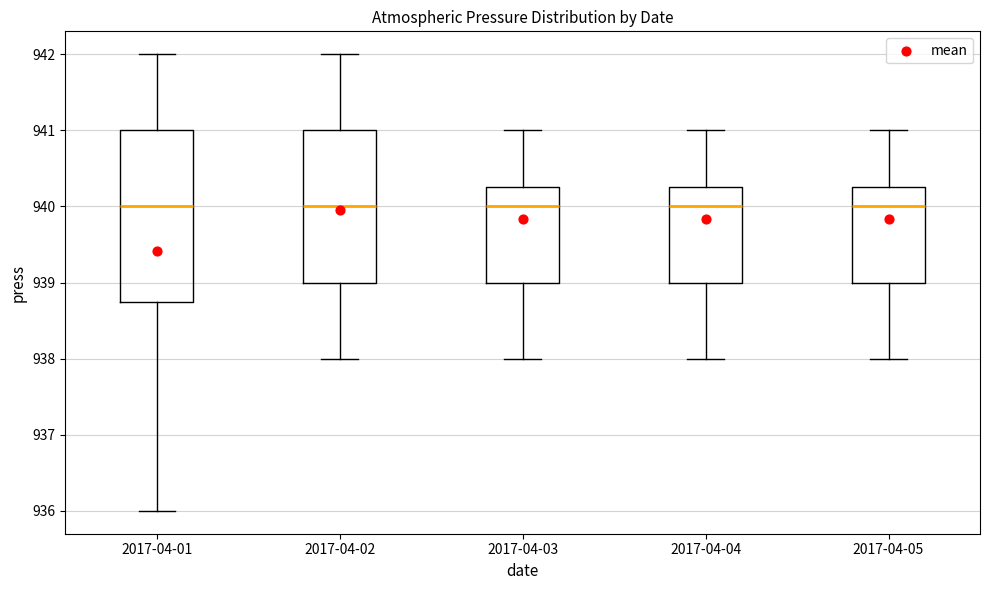

Reading left to right, read every box against the y-axis: the position of its median line, the range the box covers, and the ends of its whiskers. The values are not printed on the chart, so give them approximately, as read against the axis.

2017-04-01: median 940.0, box 938.8 to 941.0, whiskers 936.0 to 942.0
2017-04-02: median 940.0, box 939.0 to 941.0, whiskers 938.0 to 942.0
2017-04-03: median 940.0, box 939.0 to 940.3, whiskers 938.0 to 941.0
2017-04-04: median 940.0, box 939.0 to 940.3, whiskers 938.0 to 941.0
2017-04-05: median 940.0, box 939.0 to 940.3, whiskers 938.0 to 941.0